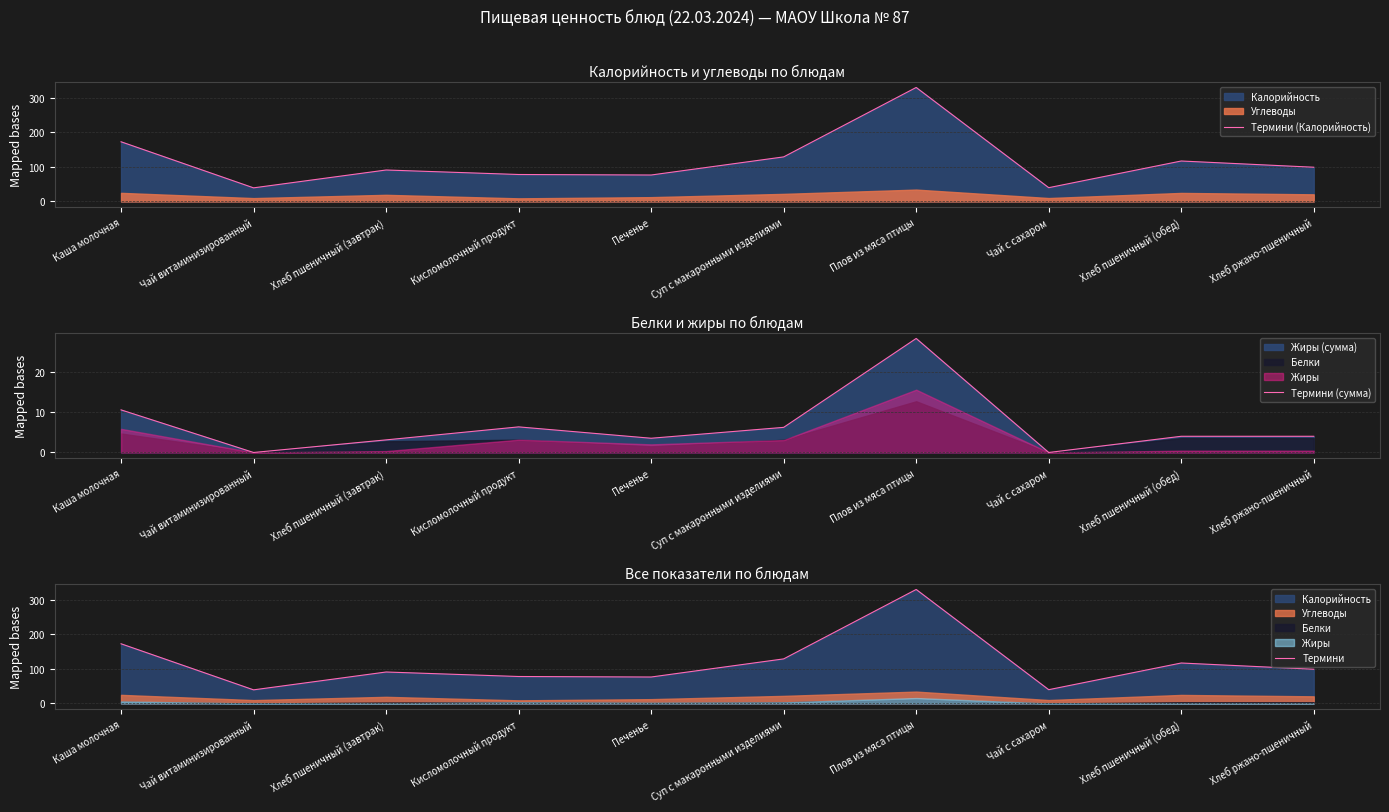

True or false: Термини (сумма) and Термини cross at least once.

False